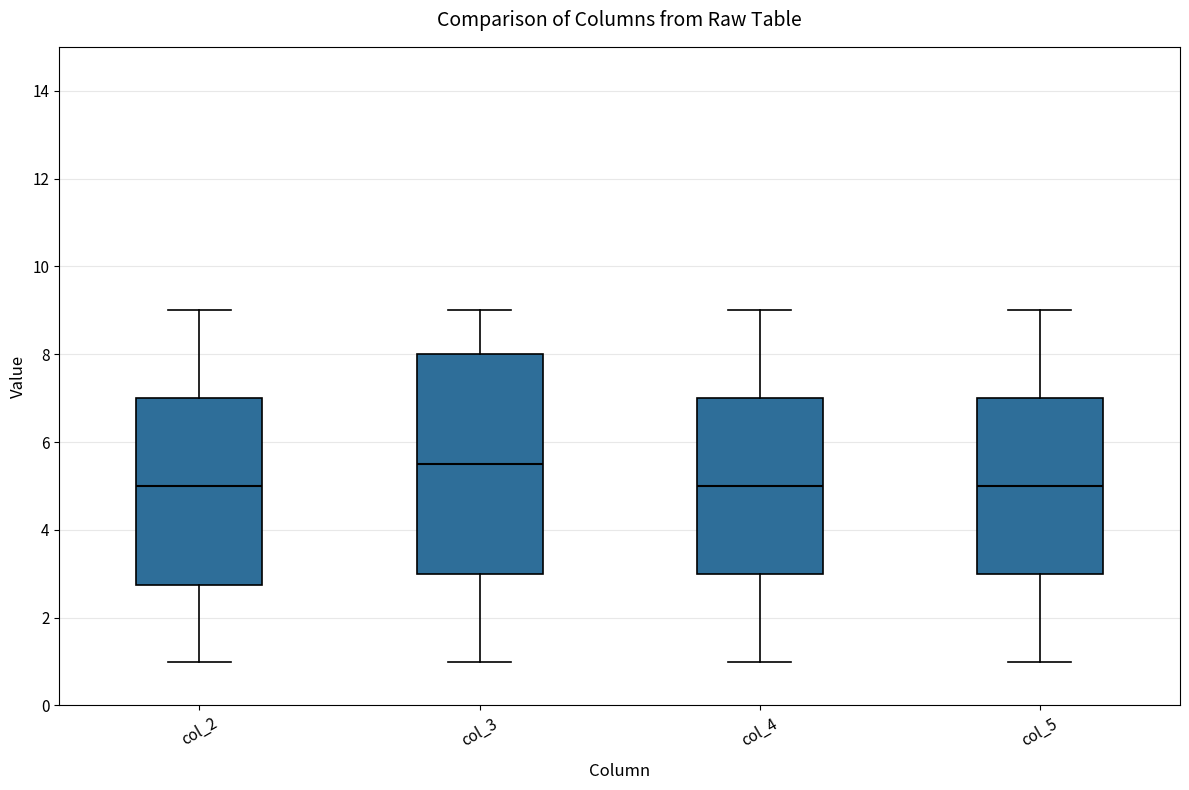

Reading left to right, read every box against the y-axis: the position of its median line, the range the box covers, and the ends of its whiskers. The values are not printed on the chart, so give them approximately, as read against the axis.

col_2: median 5.0, box 2.8 to 7.0, whiskers 1.0 to 9.0
col_3: median 5.6, box 3.0 to 8.0, whiskers 1.0 to 9.0
col_4: median 5.0, box 3.0 to 7.0, whiskers 1.0 to 9.0
col_5: median 5.0, box 3.0 to 7.0, whiskers 1.0 to 9.0